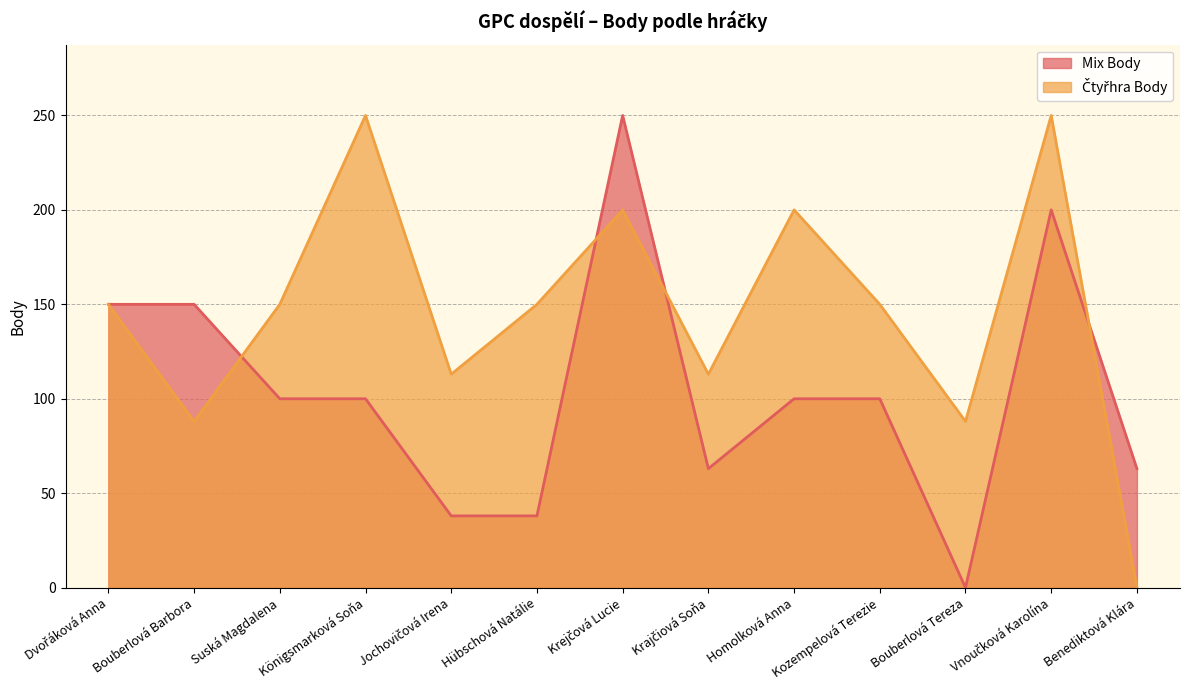

What is the total value across all series at Hübschová Natálie?

188